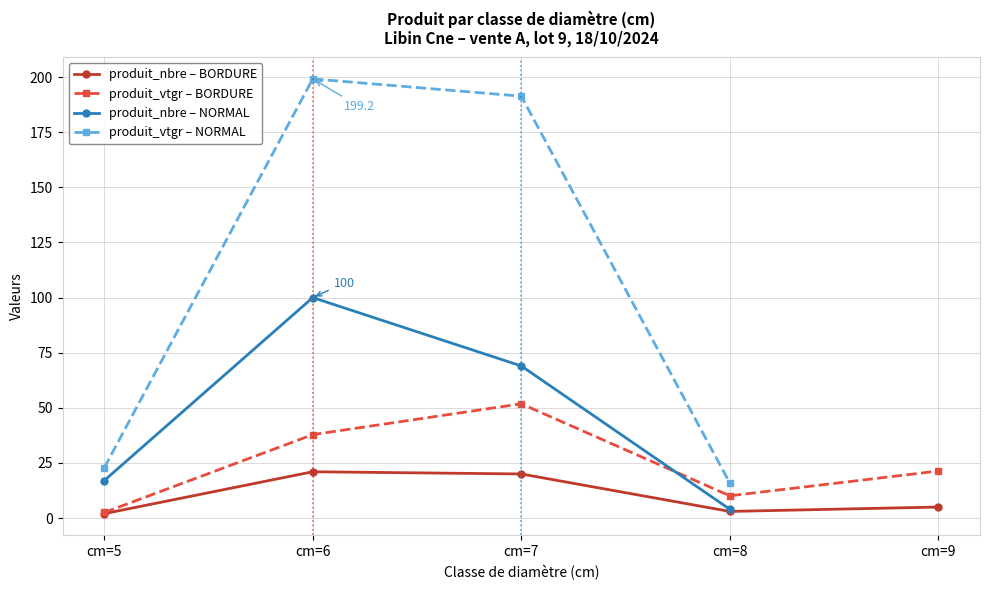

At which label is produit_vtgr (BORDURE) closest to 27?

cm=9